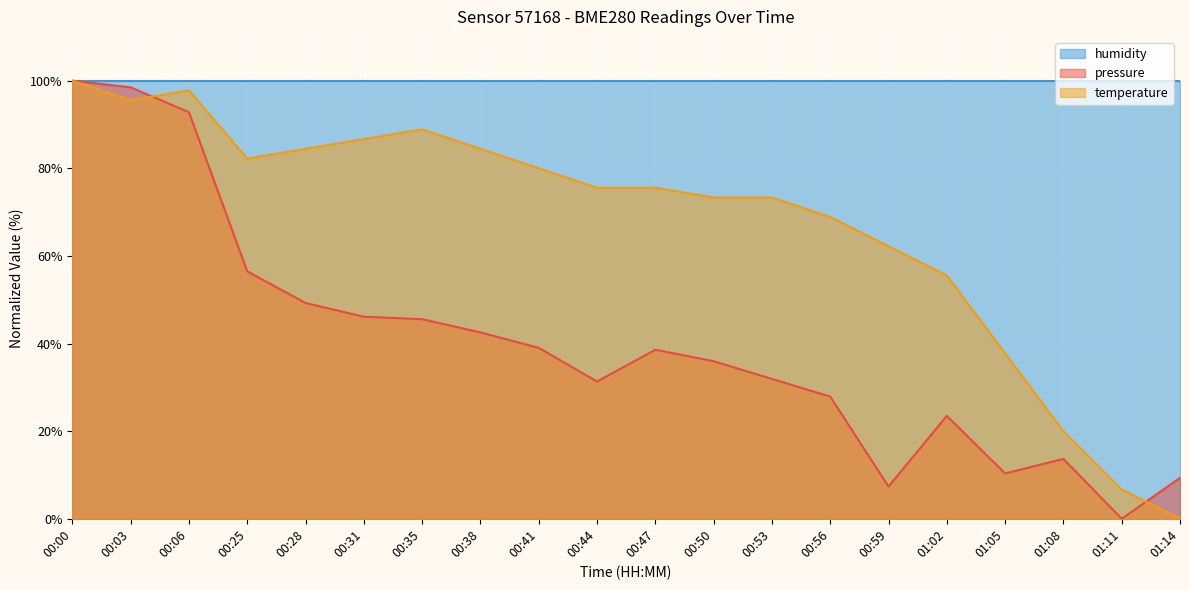

True or false: humidity has a value of 160.0 at 00:56.

False